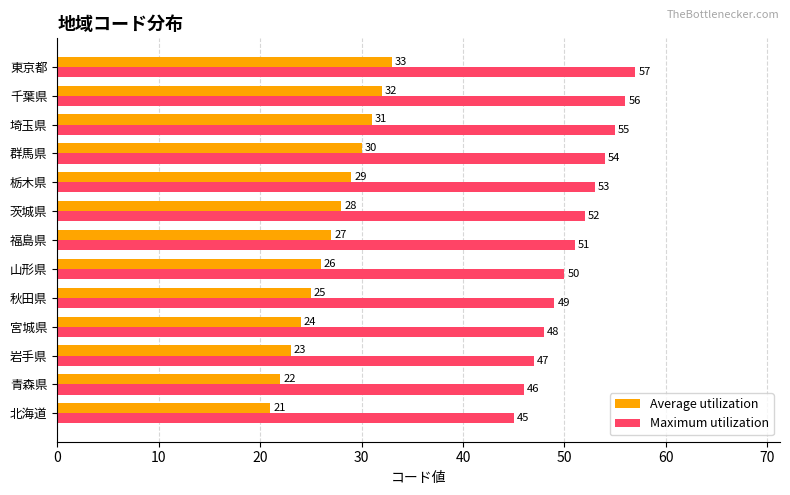

Rank the categories by Maximum utilization value from lowest to highest.

北海道, 青森県, 岩手県, 宮城県, 秋田県, 山形県, 福島県, 茨城県, 栃木県, 群馬県, 埼玉県, 千葉県, 東京都